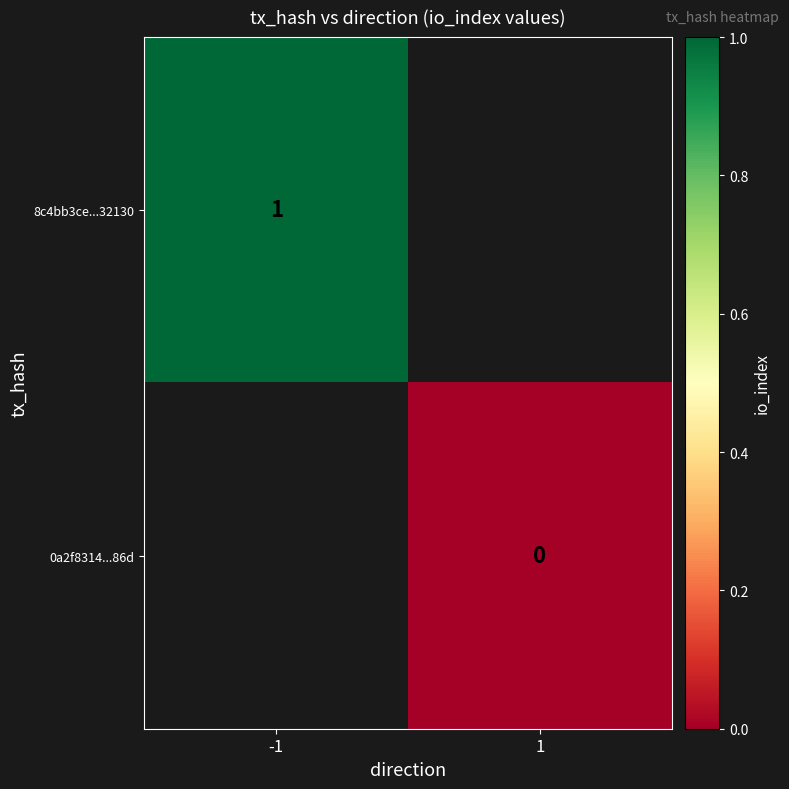

Between 1 and -1, which is larger?

-1